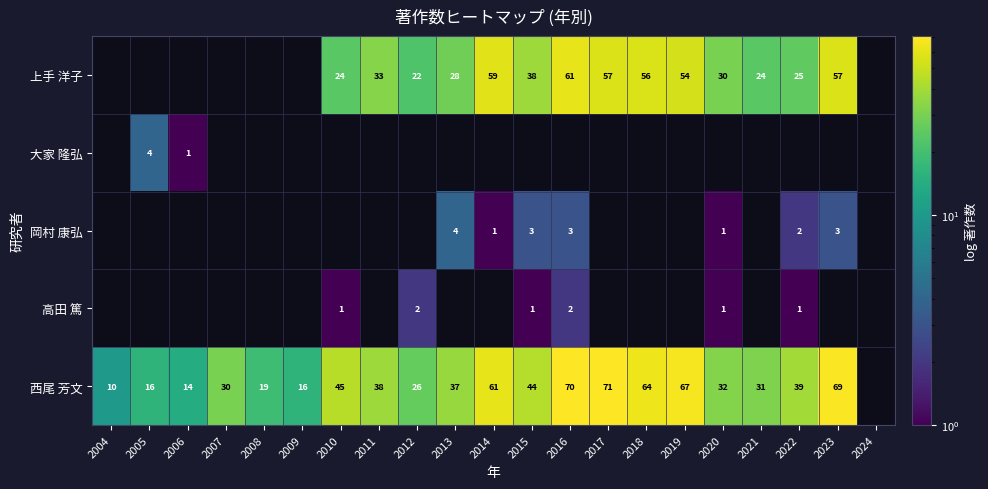

What is the difference between the highest and lowest values at 2014?

60.0